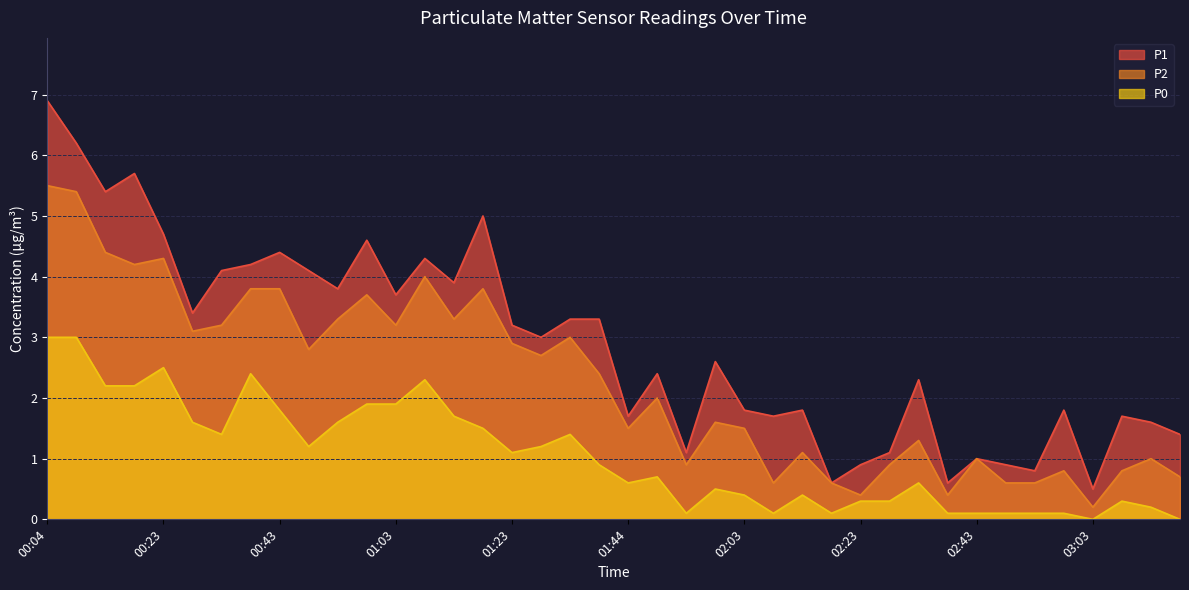

Which category has the highest value across all series?

00:04